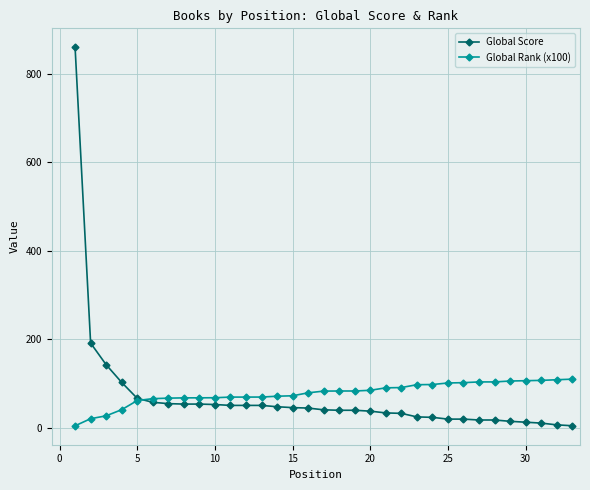

Count the number of categories in the chart.

33